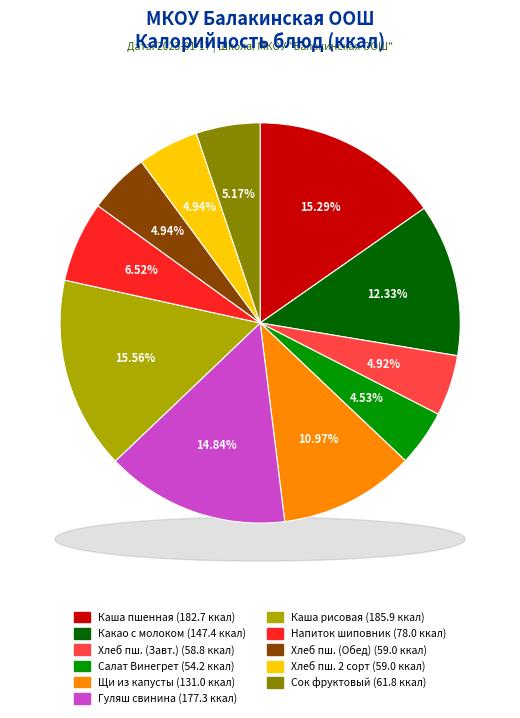

What is the change in value from Щи из свежей капусты с картофелем to Каша рисовая рассыпчатая?

+54.9